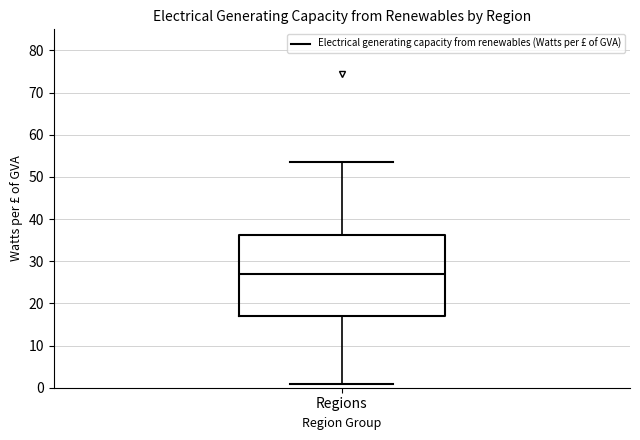

Where is the lower edge of the box for Regions on the y-axis? The values are not printed on the chart, so give them approximately, as read against the axis.

17